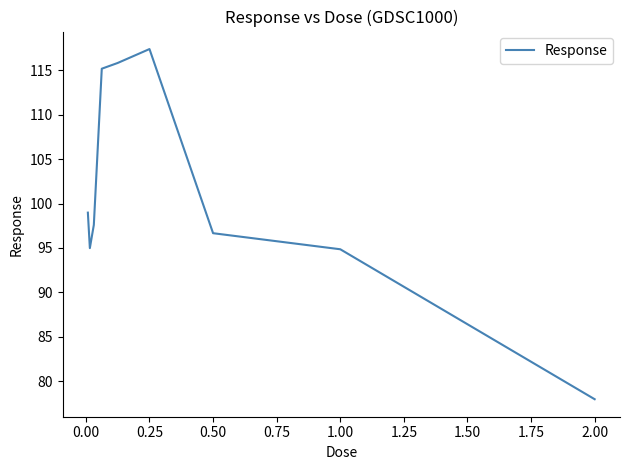

How many lines are shown in the chart?

1